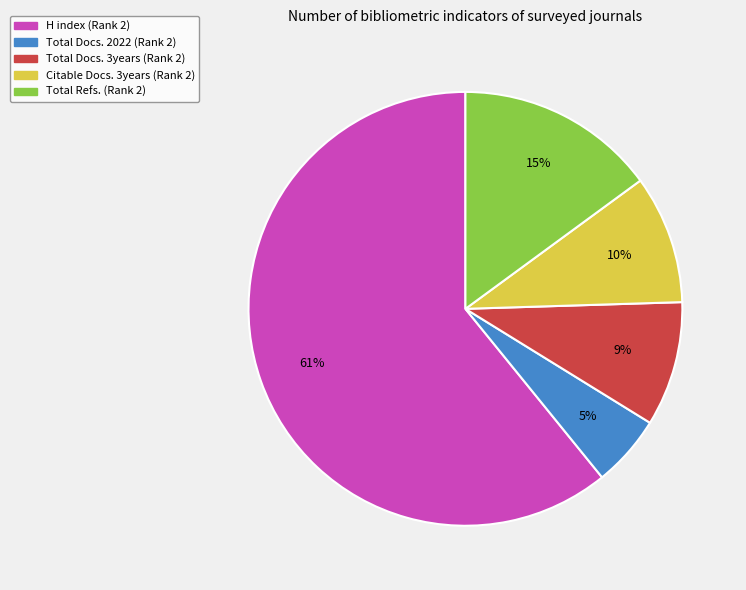

What is the largest slice in the pie chart?

H index (Rank 2)